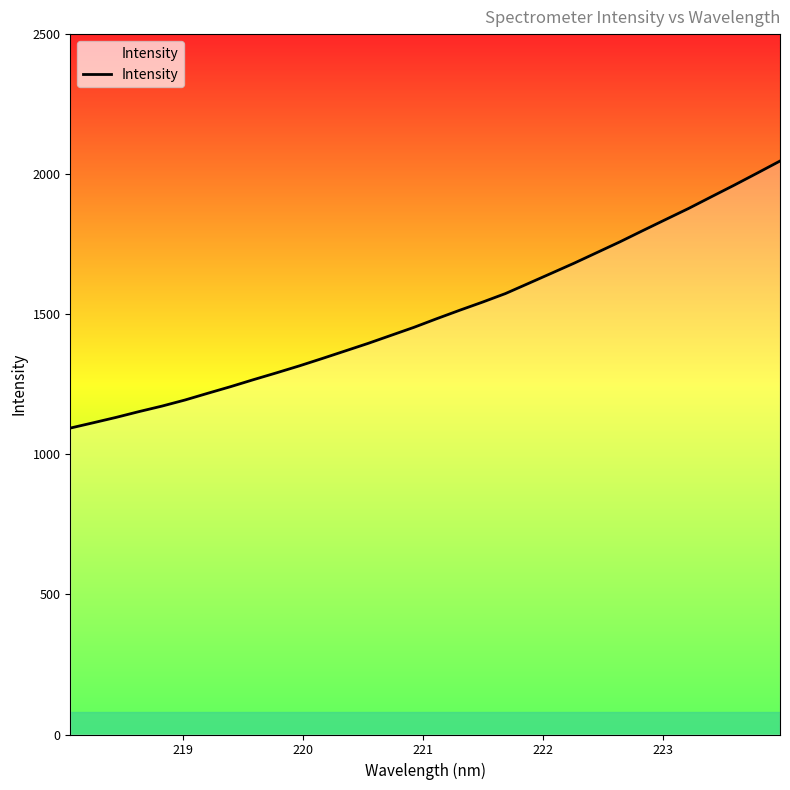

What is the minimum value shown in the chart?

1093.8